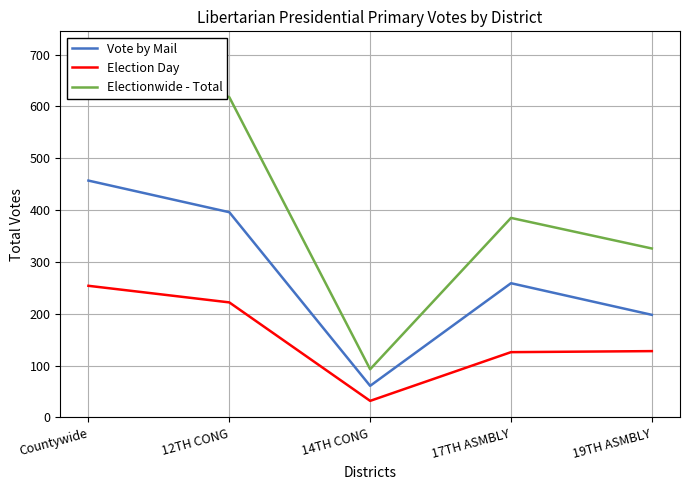

What is the difference between the Election Day values at 12TH CONG and 14TH CONG?

190